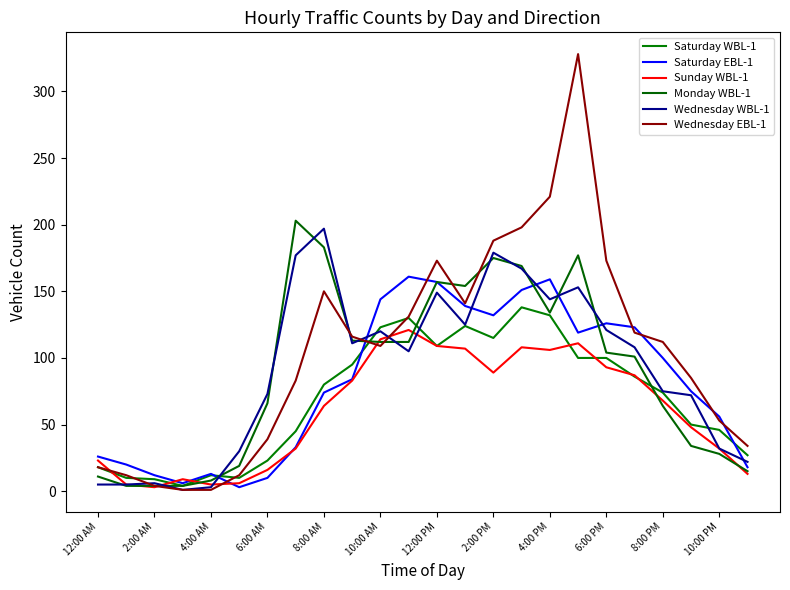

Which series has the largest total across all categories?

Wednesday EBL-1